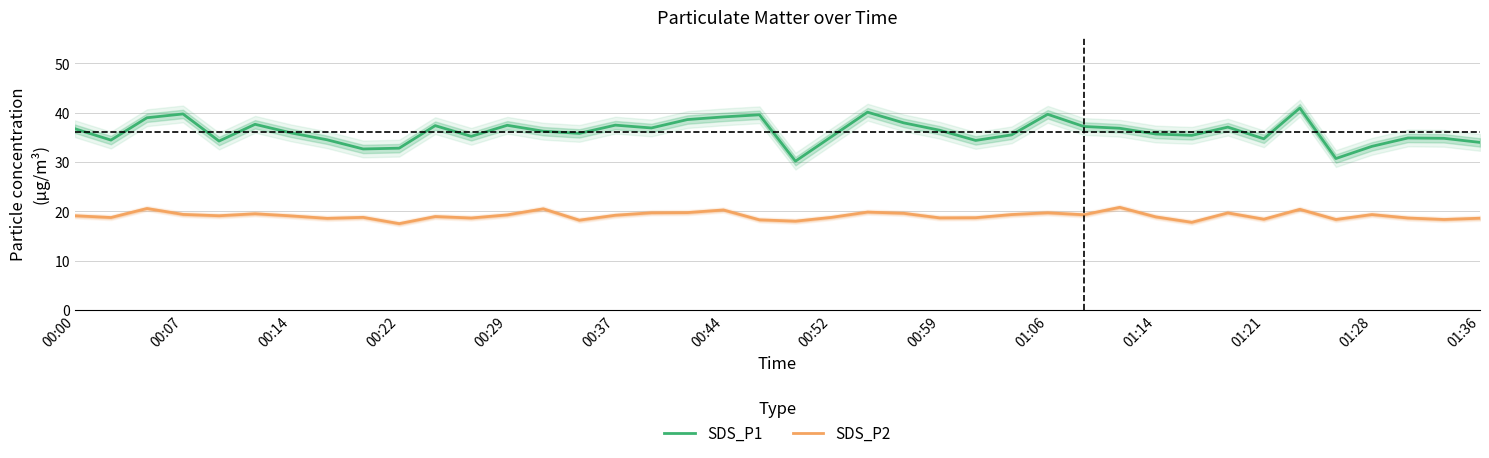

The SDS_P2 series shows 6.2 at 01:36. True or false?

False